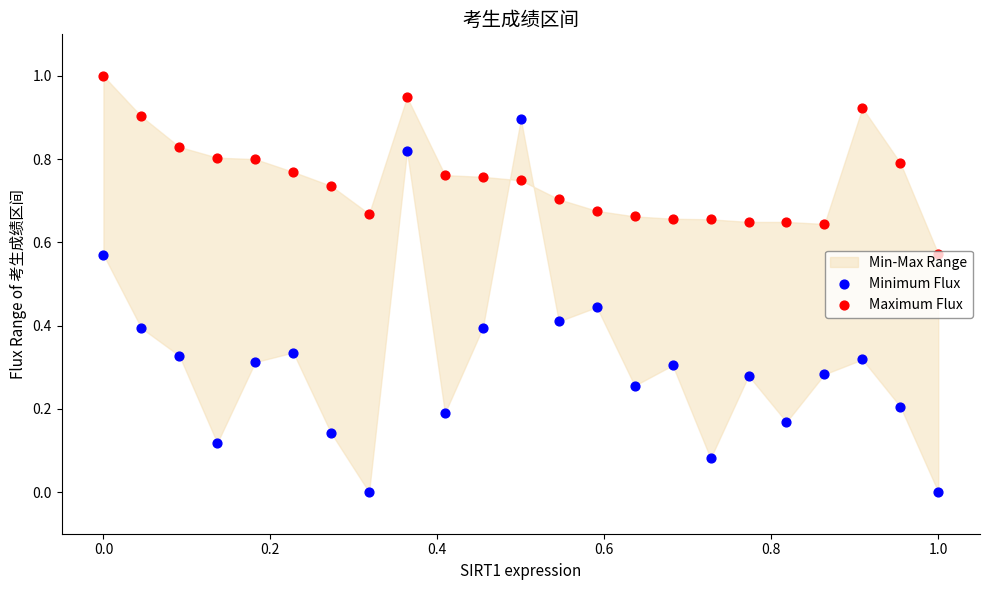

Which series has the widest spread of Y values?

Minimum Flux